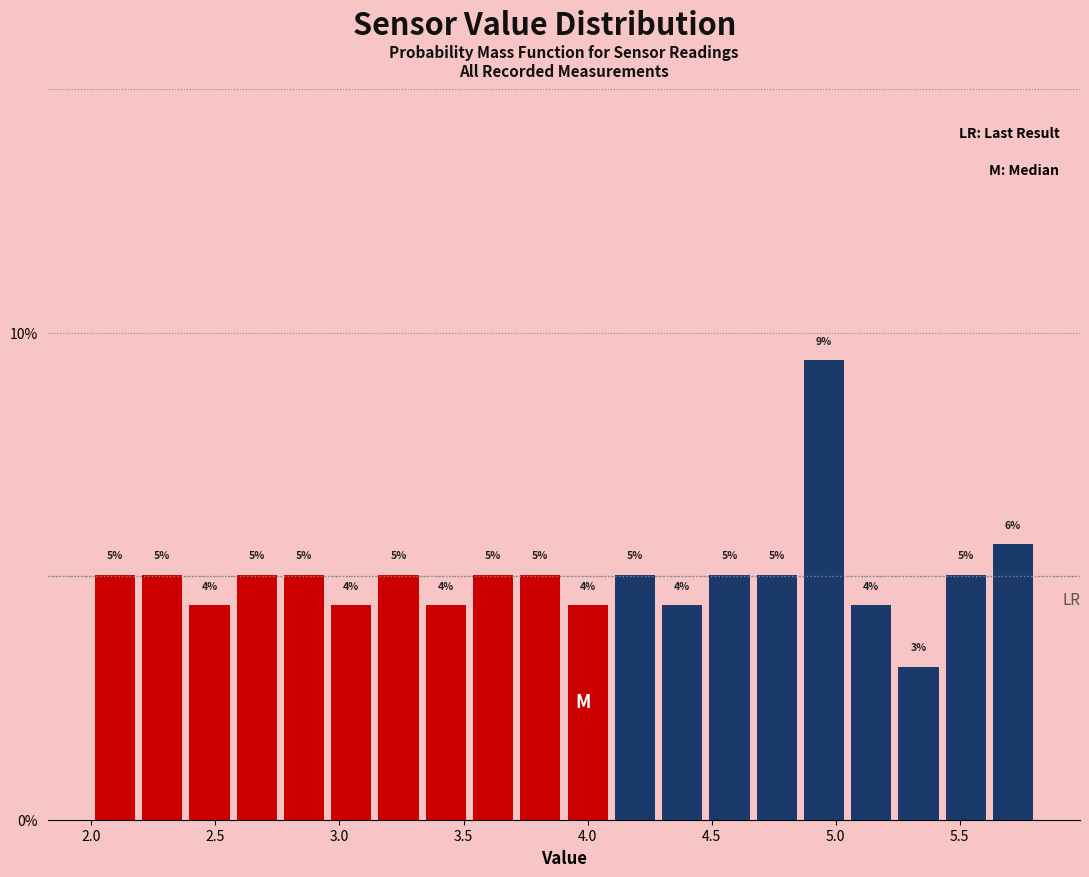

Around what value on the x-axis is the tallest bar? Give the approximate position of its centre, as read against the axis.

4.95